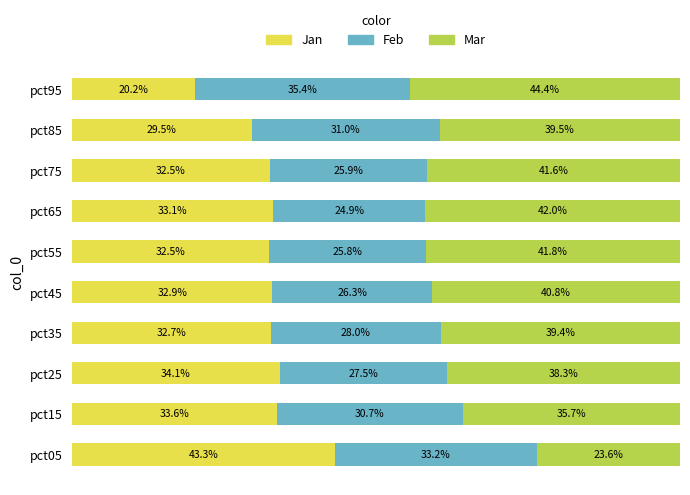

Which category has the highest value in the Jan series?

pct05